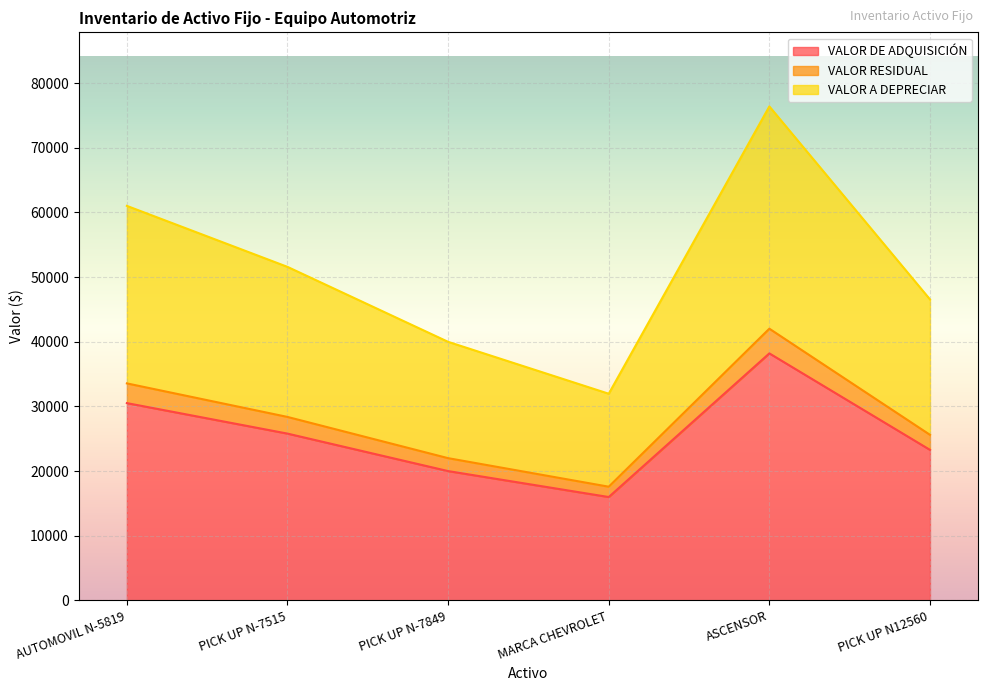

Count the number of categories in the chart.

6